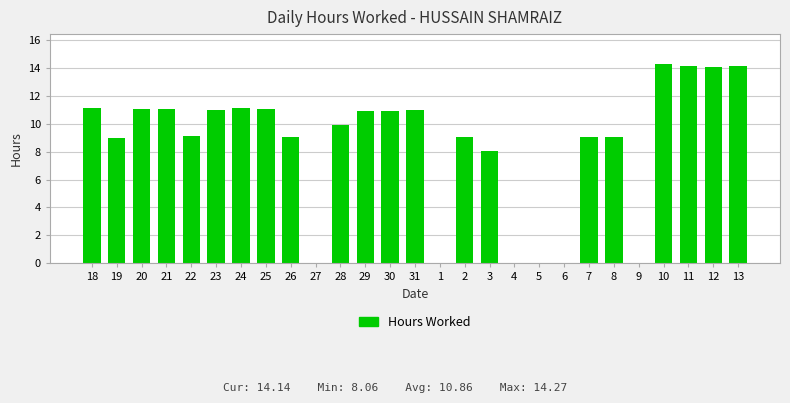

Where is the data nearest to the value 7?

3